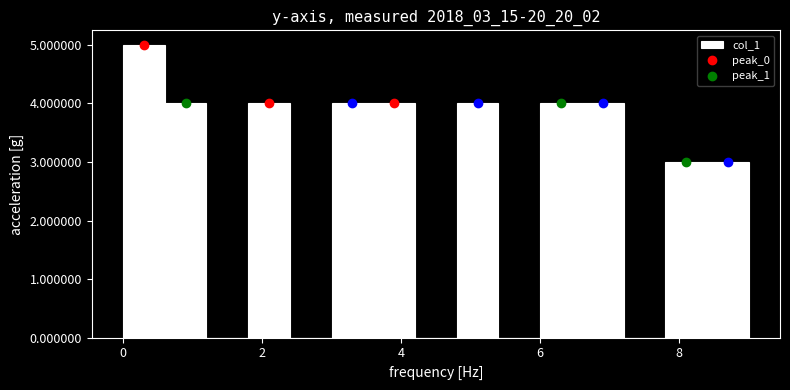

Around what value on the x-axis is the tallest bar? Give the approximate position of its centre, as read against the axis.

0.4